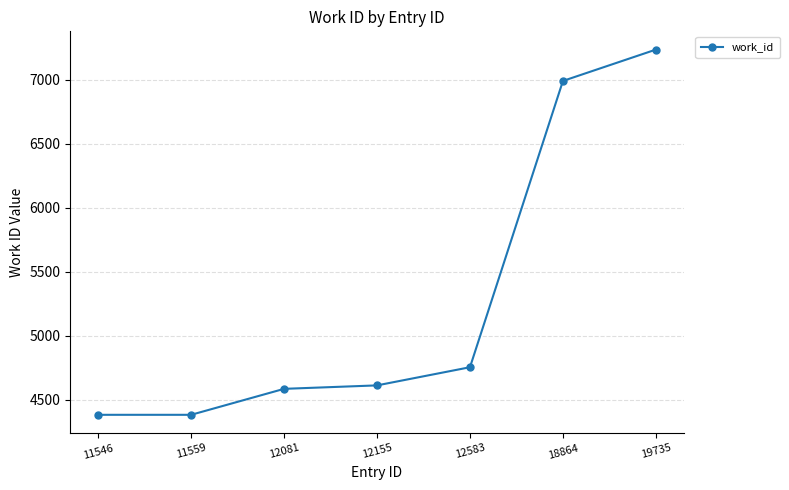

What is the value of the 1st point from the left?

4382